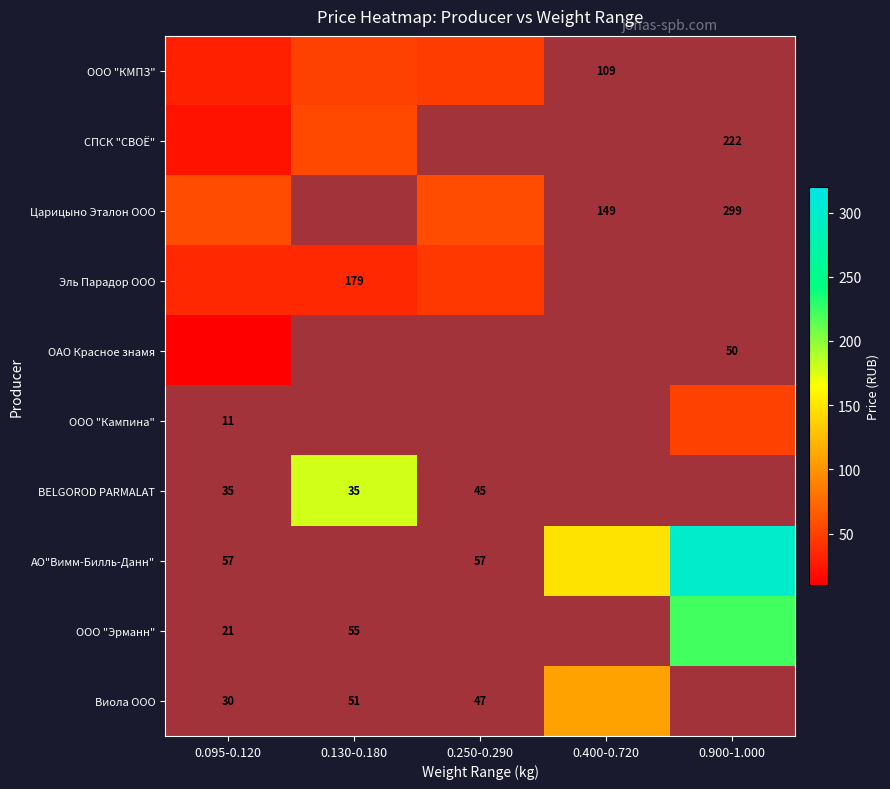

What is the lowest value of the ОАО Красное знамя series?

11.0